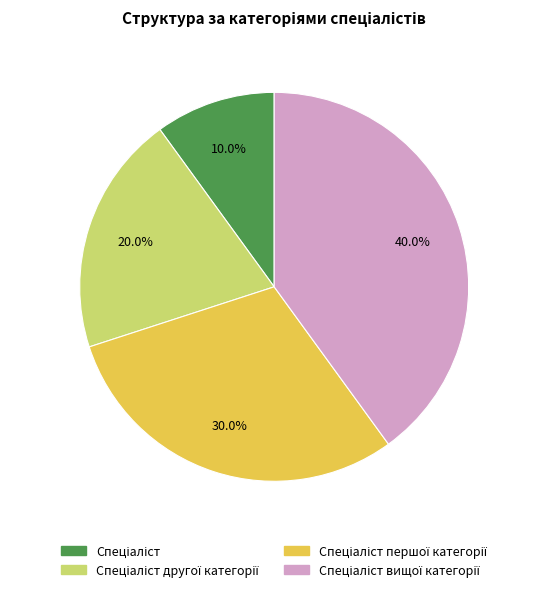

Count the number of slices in the pie.

4